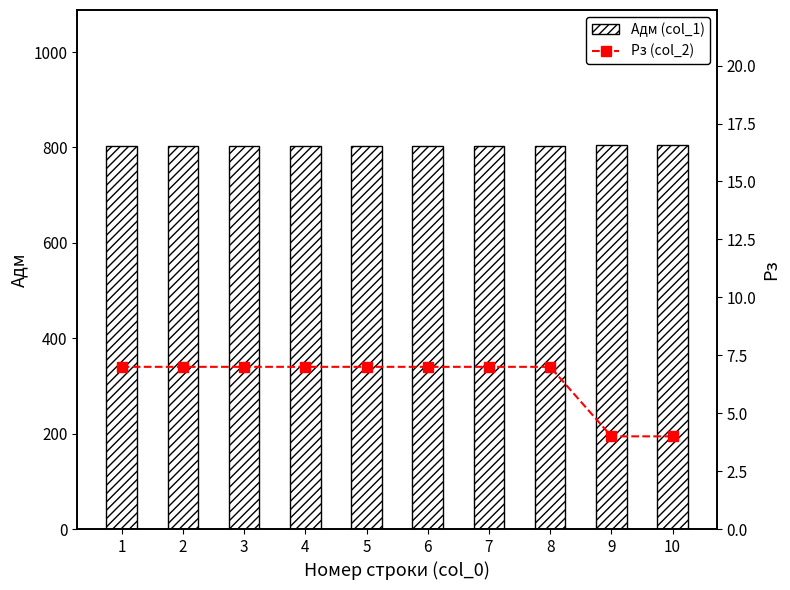

Which category has the highest value in the Рз (col_2) series?

1